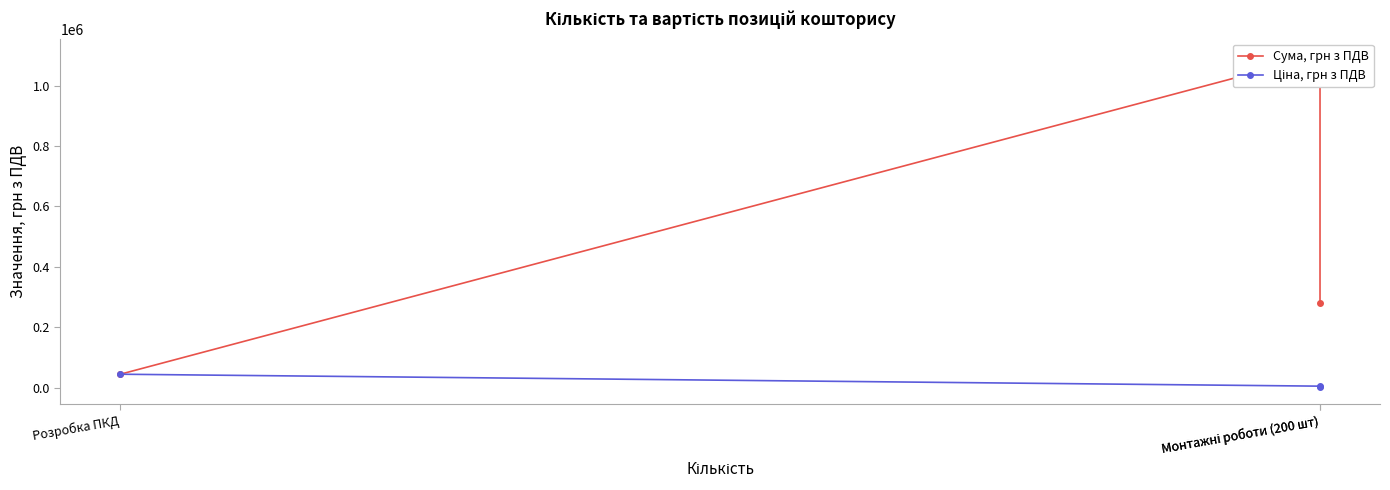

What is the minimum value shown in the chart?

1400